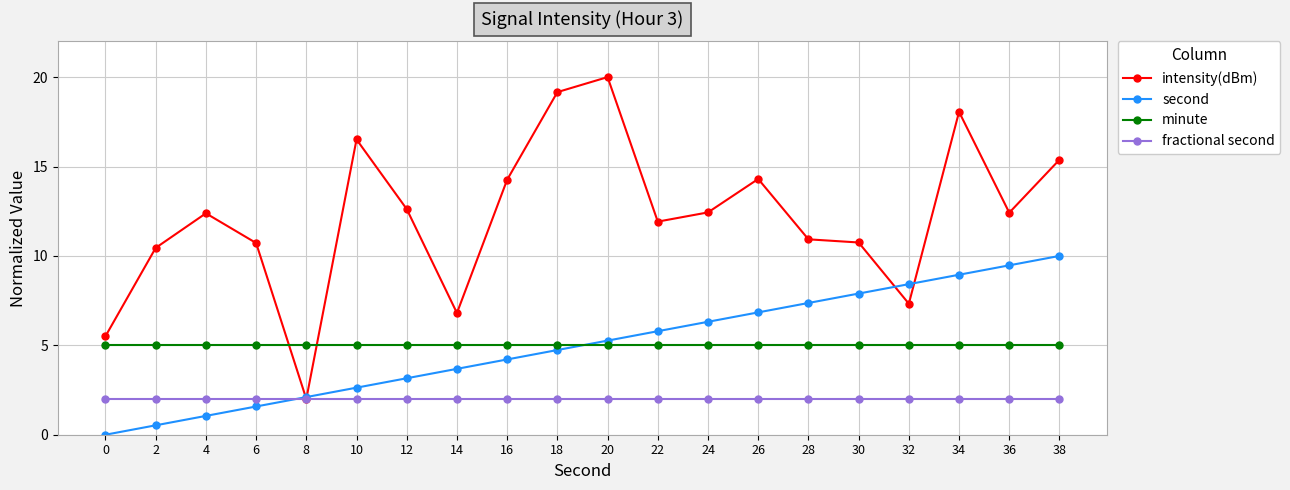

Rank the series by their maximum value, from highest to lowest.

intensity(dBm), second, minute, fractional second